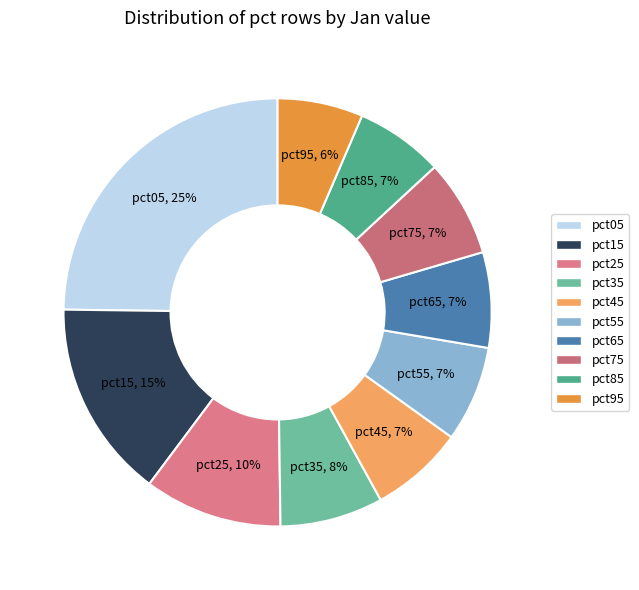

What is the ratio of the value at pct25 to the value at pct75?

1.4